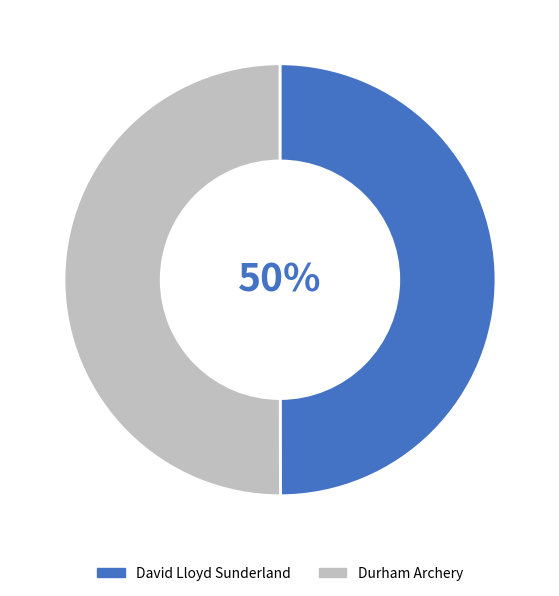

Is the sum of Durham Archery and David Lloyd Sunderland greater than half?

Yes